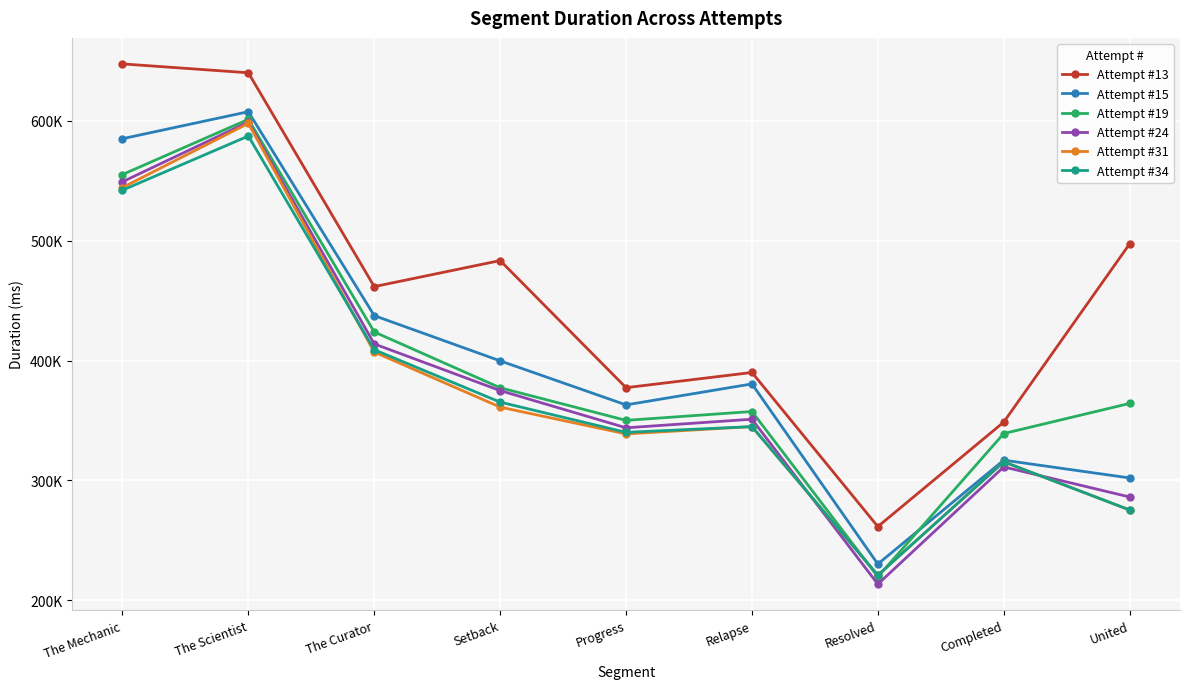

Is this an area chart (filled region under the line)?

No